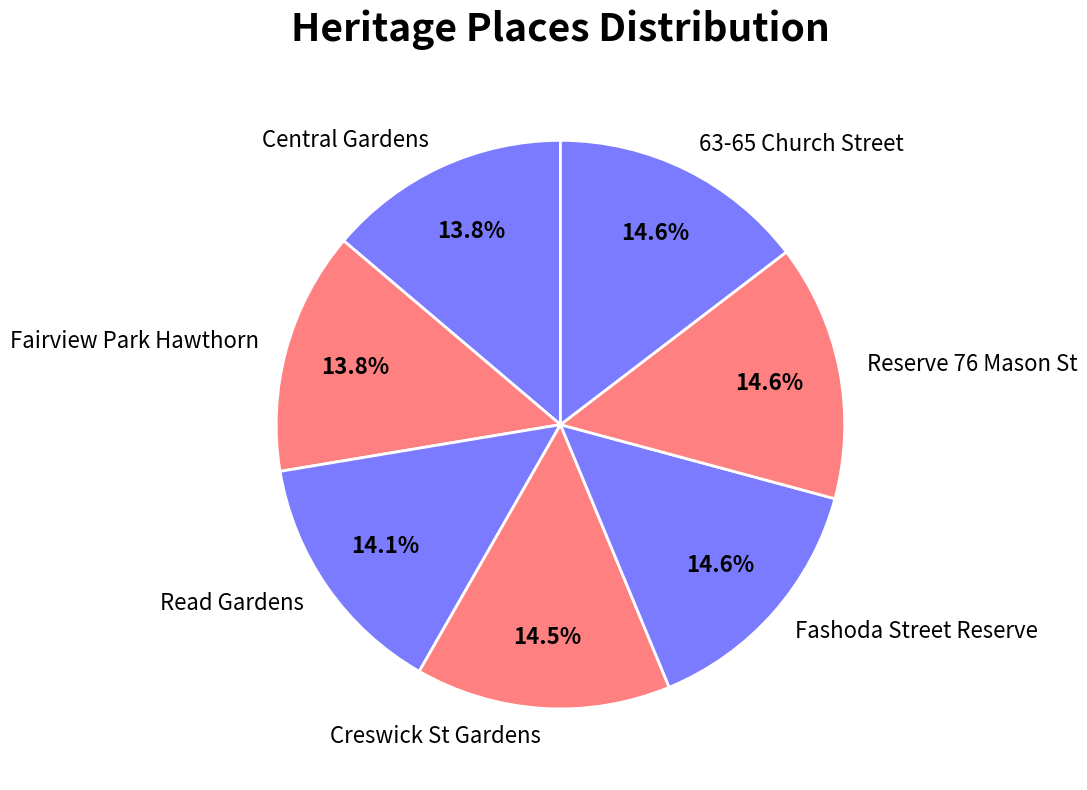

Between 63-65 Church Street and Read Gardens, which is larger?

63-65 Church Street